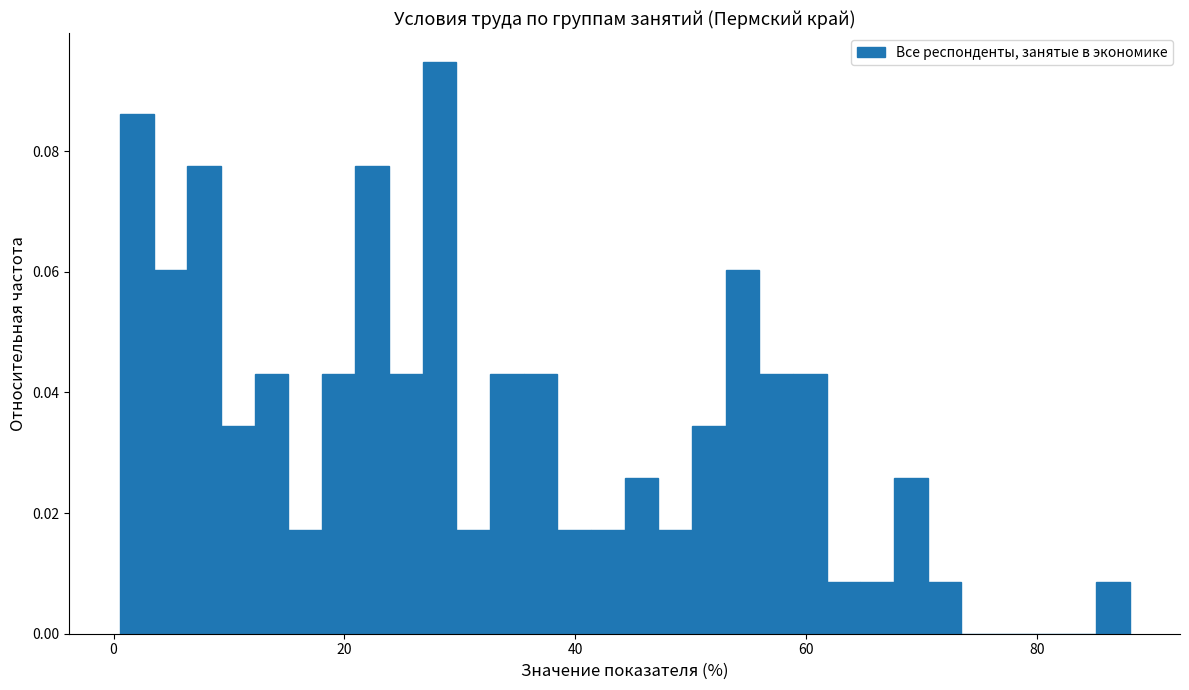

Read against the x-axis, roughly where is the centre of the tallest bar?

28